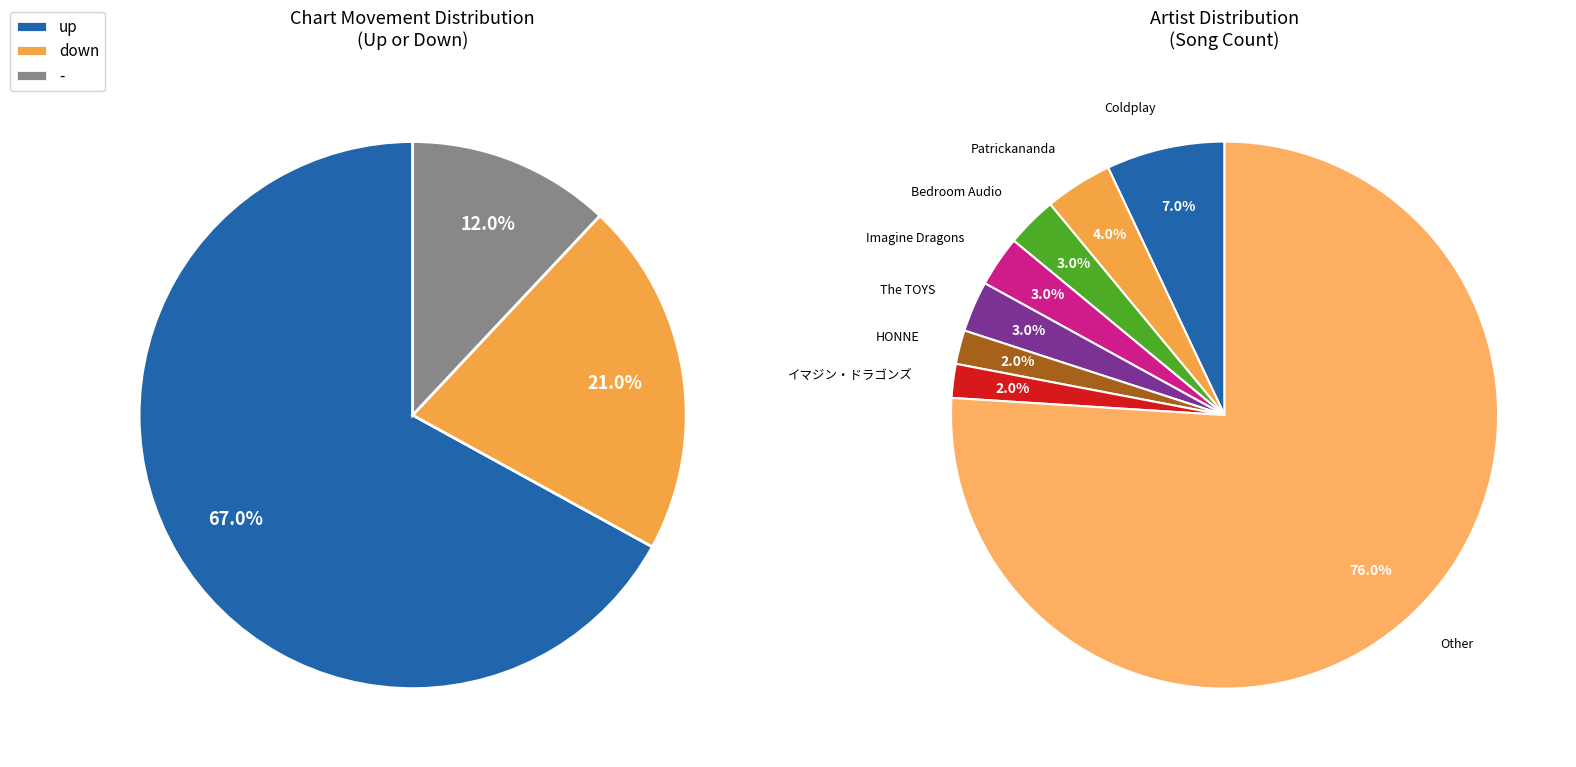

Does any single category account for the majority?

Yes